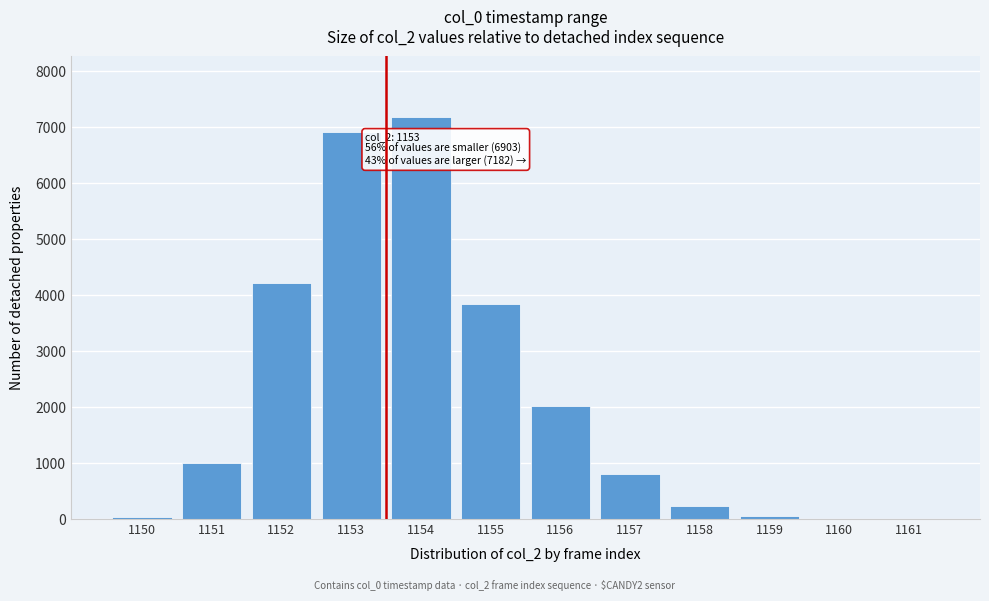

Which category has the highest value across all series?

1154